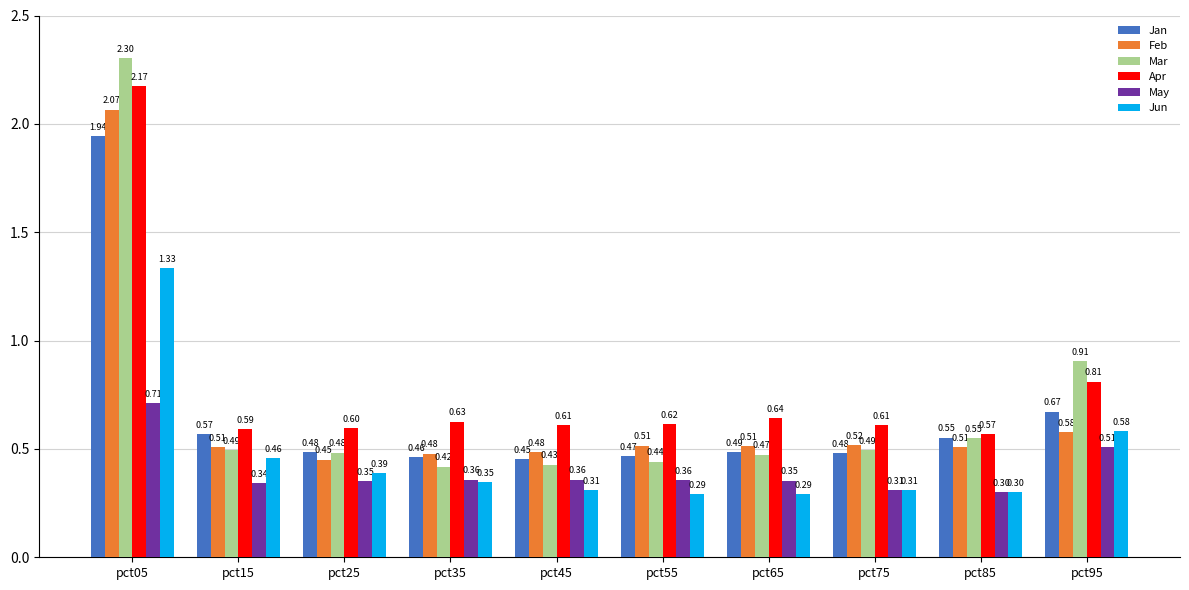

At how many categories does at least one series exceed 1?

1